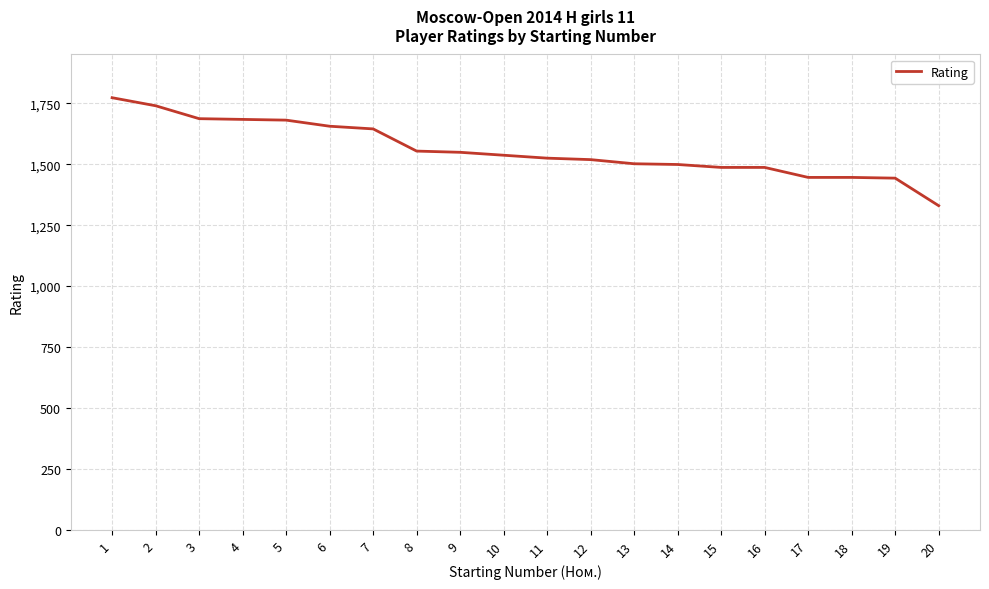

What is the sum of the values at 2 and 10?

3277